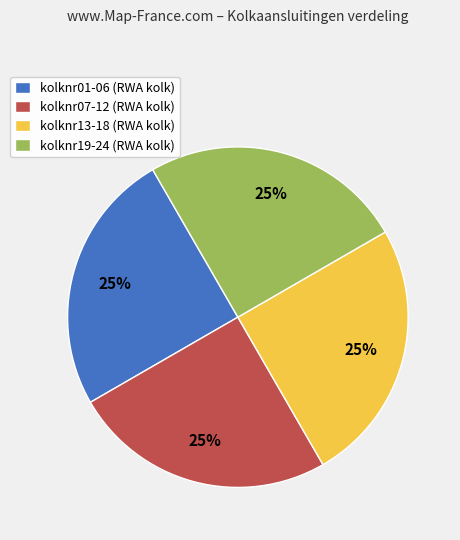

True or false: kolknr13-18 (RWA kolk) accounts for 19% of the total.

False